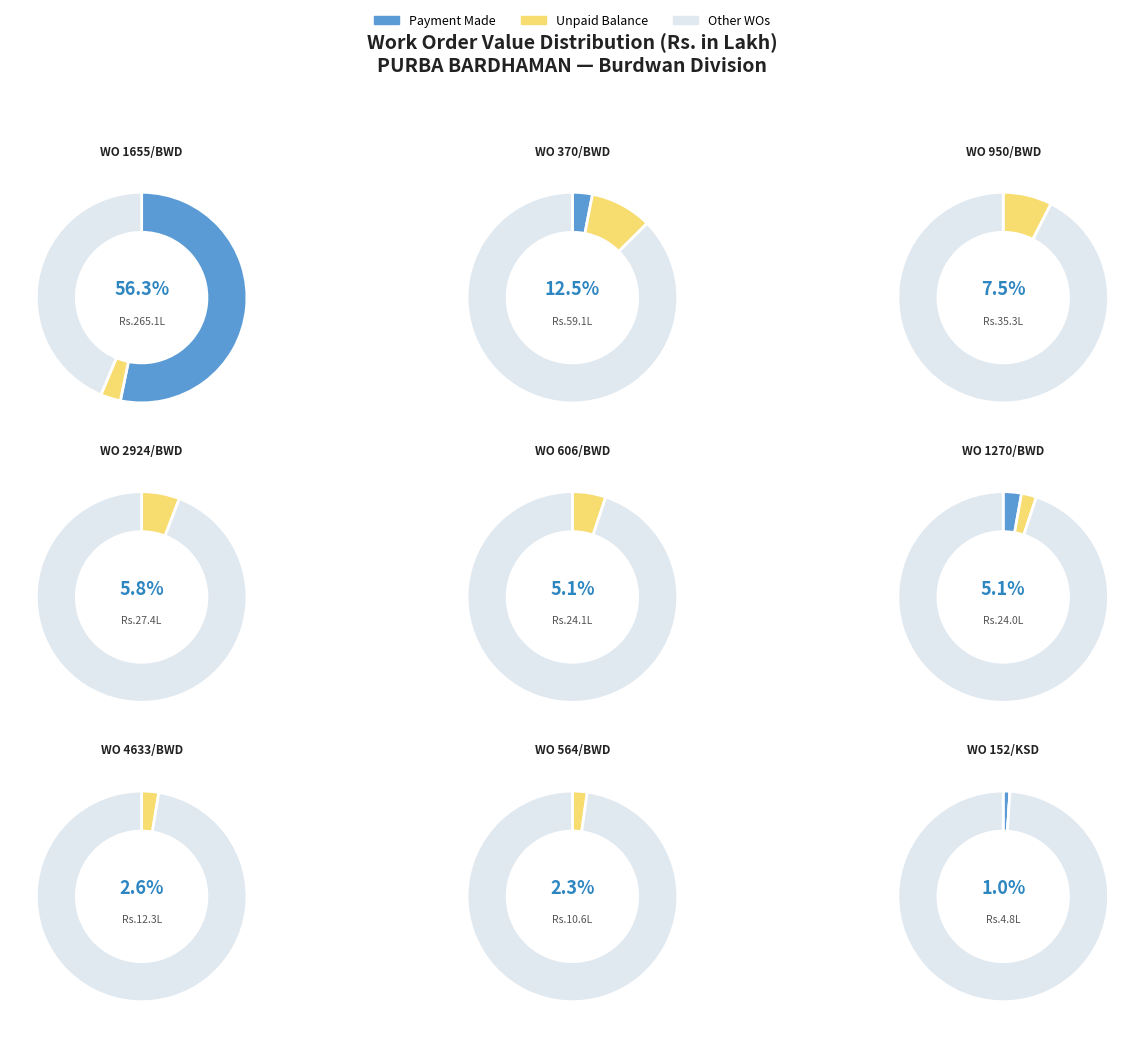

What percentage is the WO 1655/BWD slice, to the nearest percent?

56%